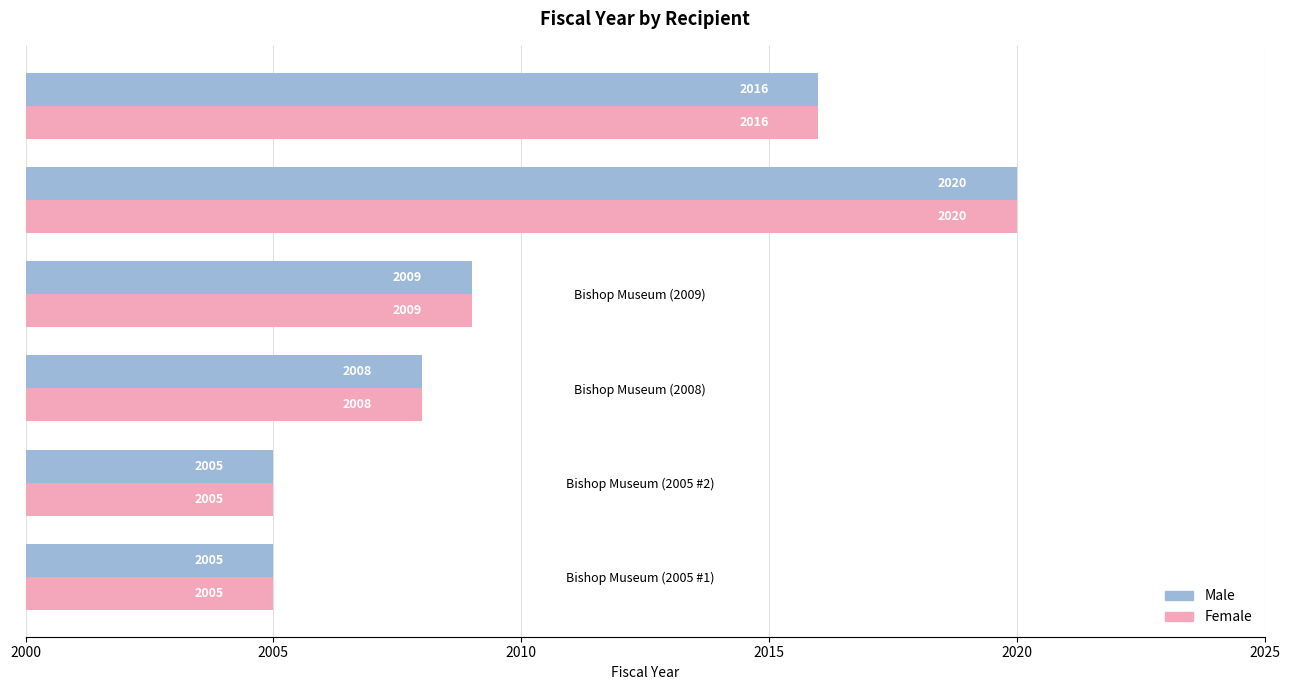

Count the Male values in the range 2005 to 2016.

5